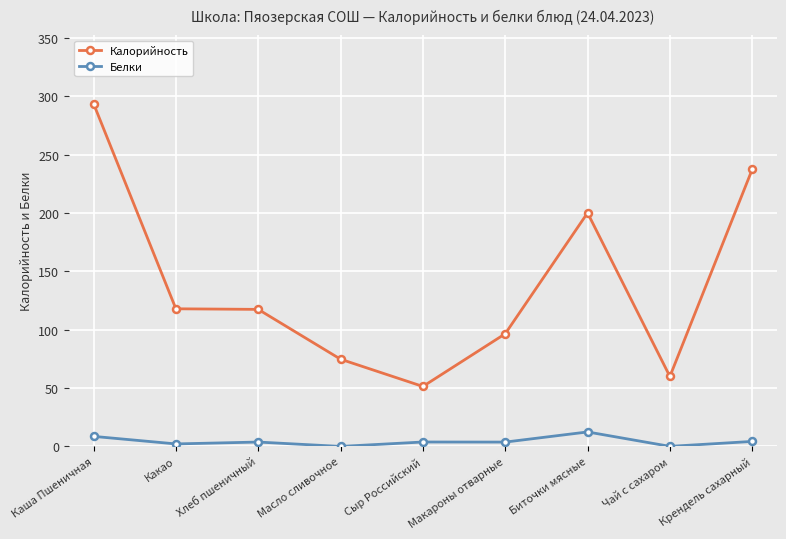

How many values in the Калорийность series exceed 117?

5